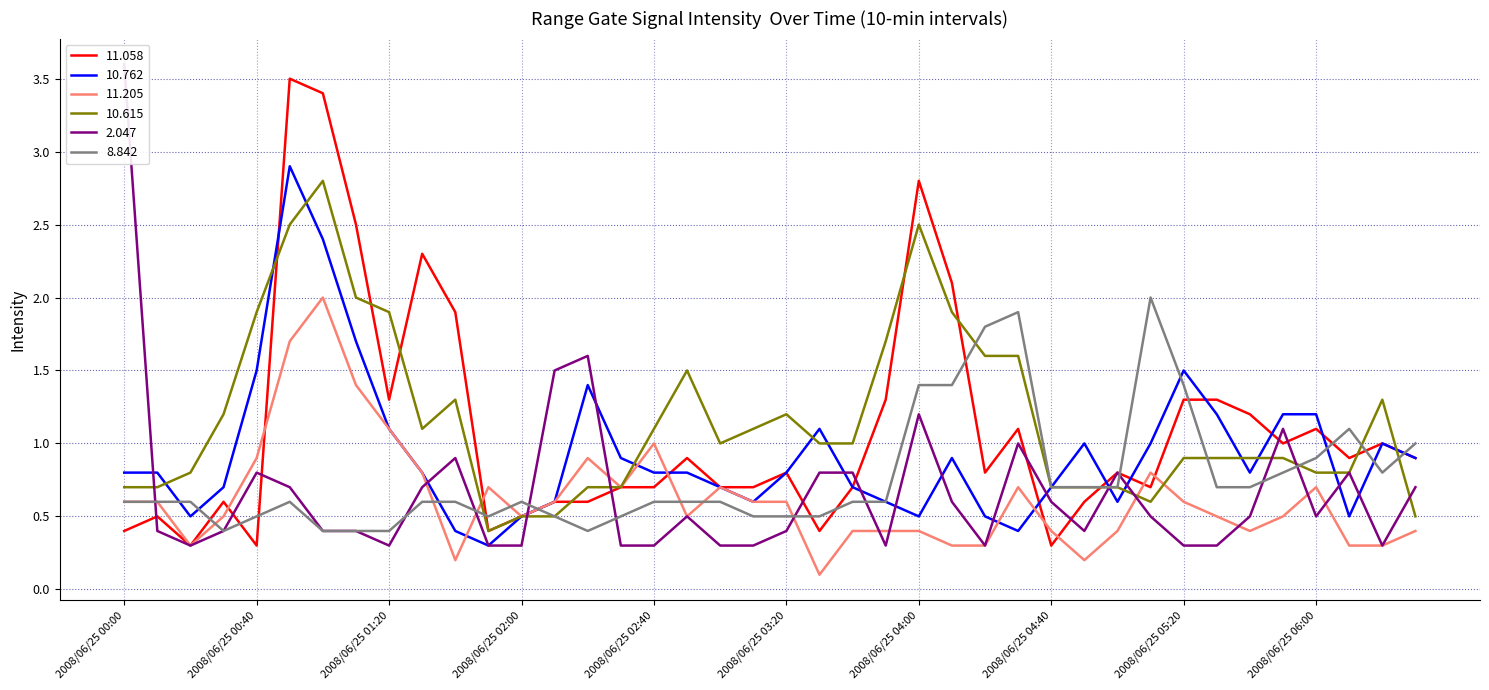

True or false: 8.842 has more than 0 interior local peaks.

True